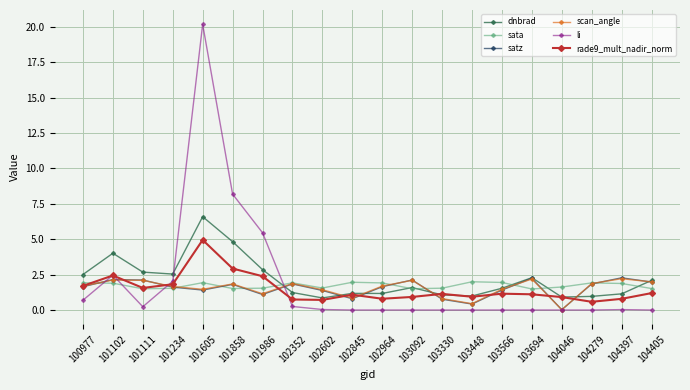

What value does the dnbrad series have at 101986?

2.9